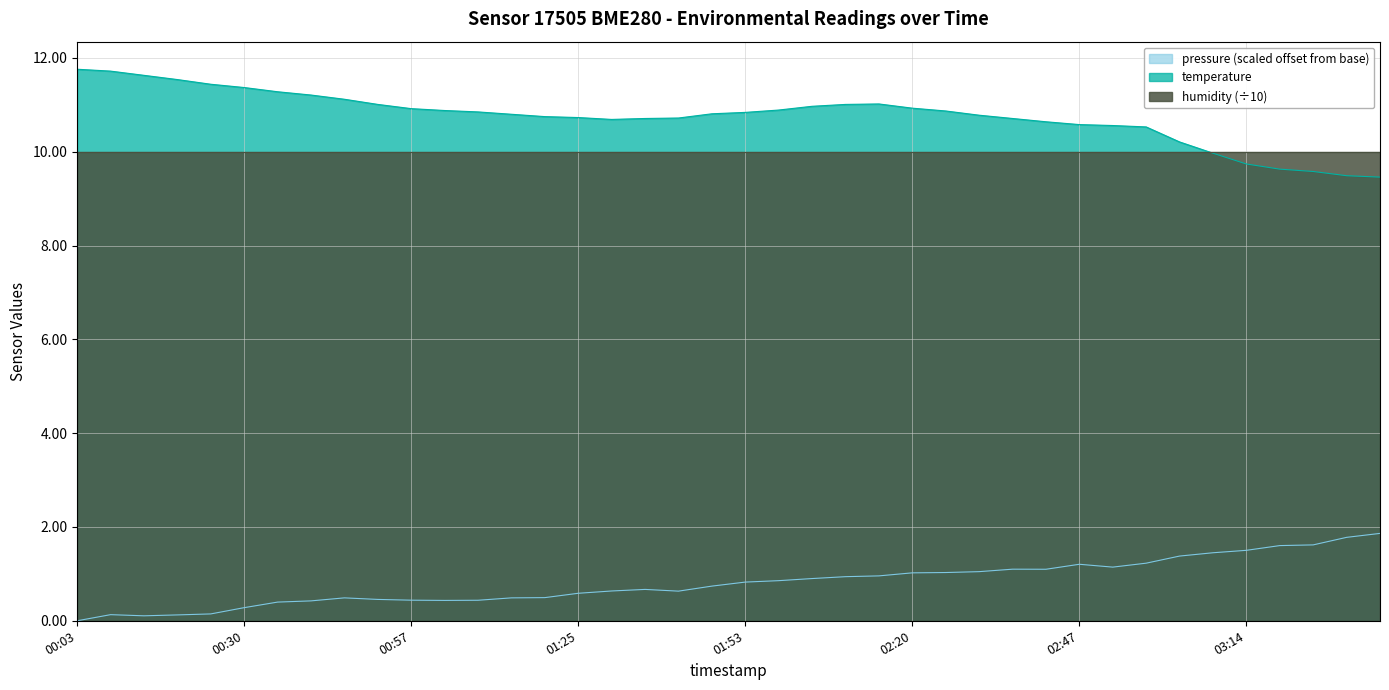

True or false: temperature and pressure cross at least once.

False